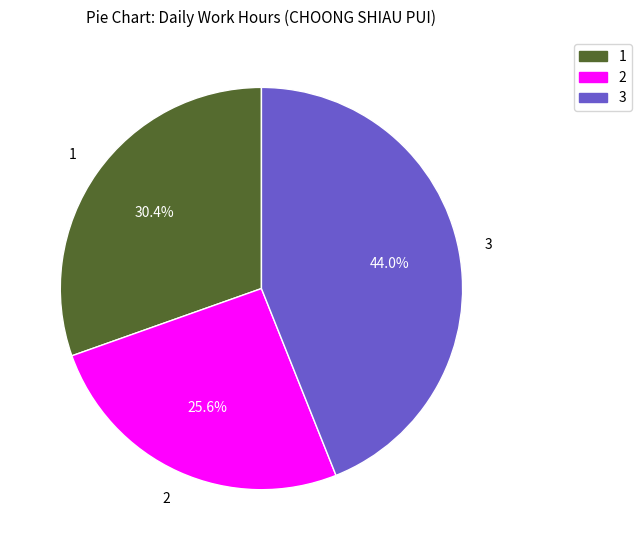

Is there a majority slice in this chart?

No